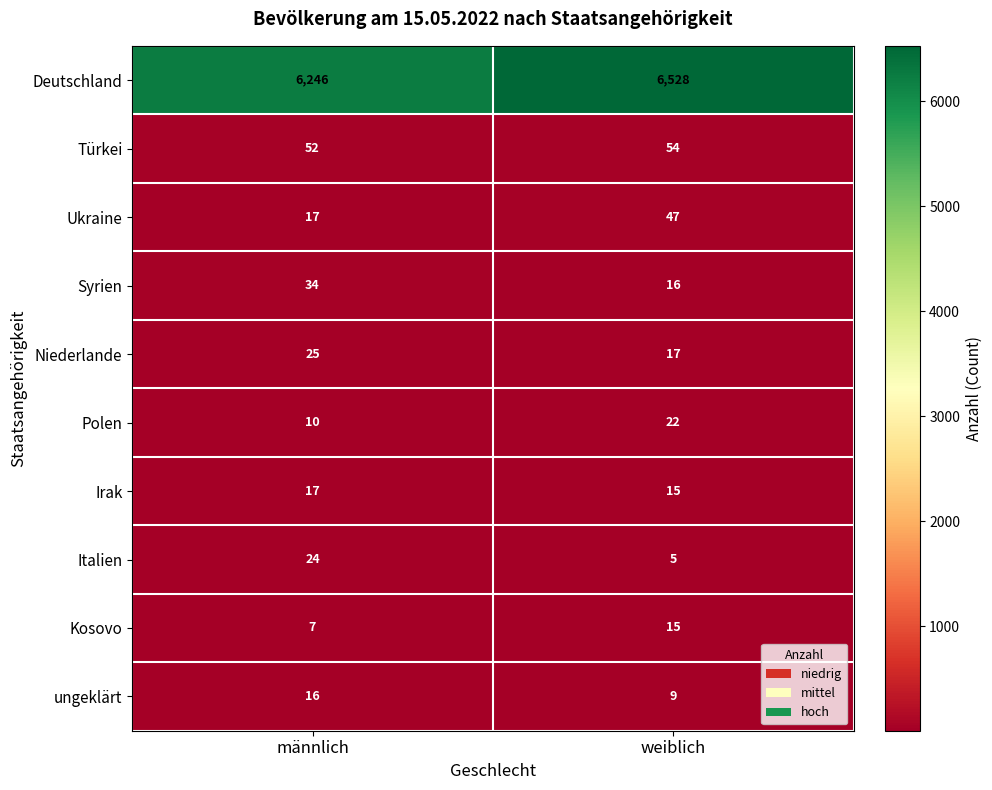

What is the sum of the Kosovo values at weiblich and männlich?

22